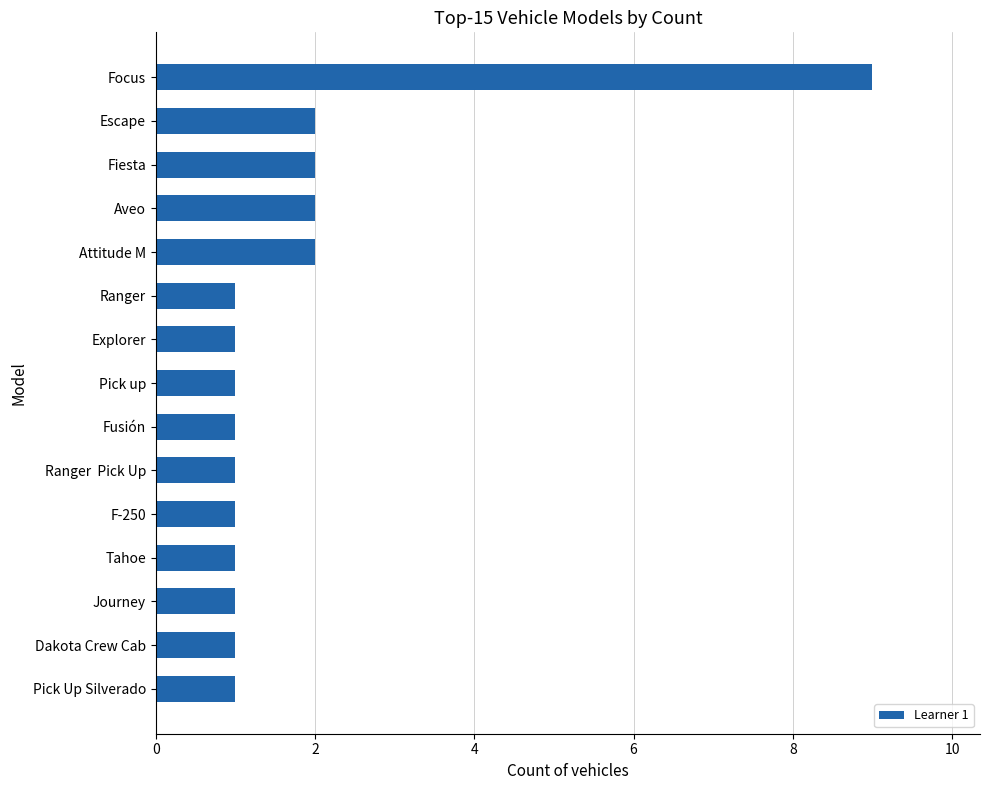

Reading top to bottom, list all the values displayed in this chart.

9	2	2	2	2	1	1	1	1	1	1	1	1	1	1